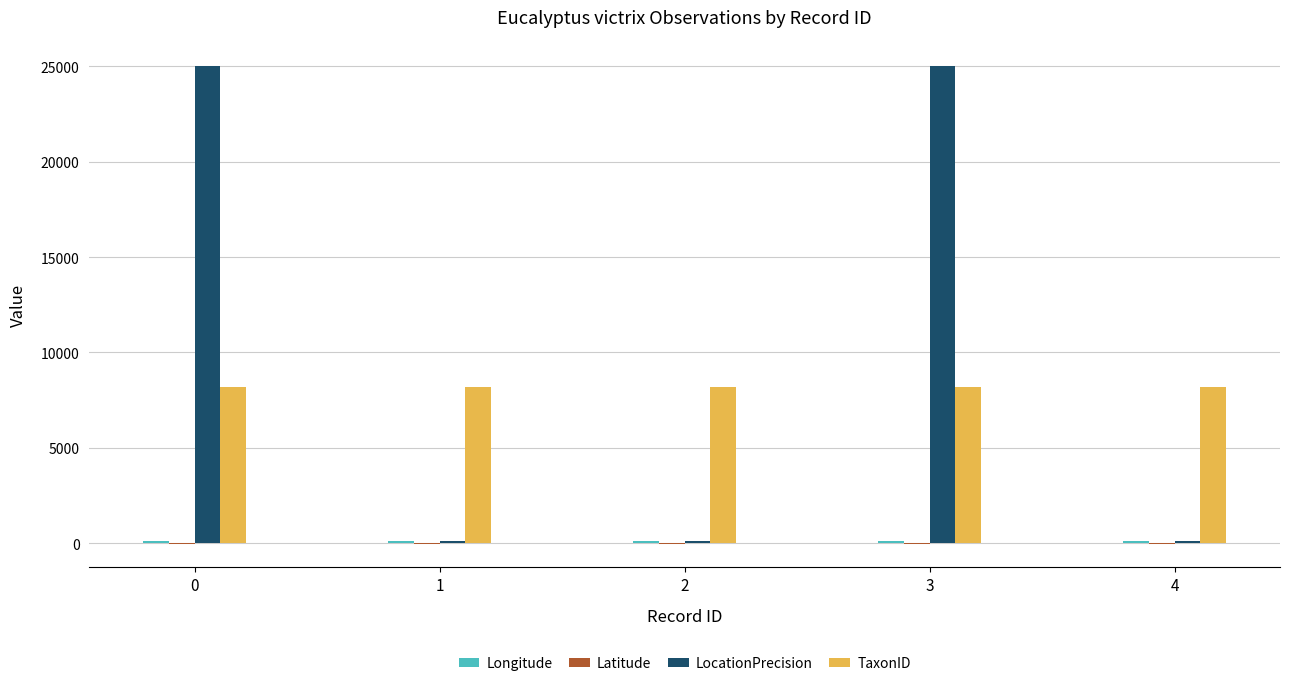

What is the maximum value shown in the chart?

25000.0